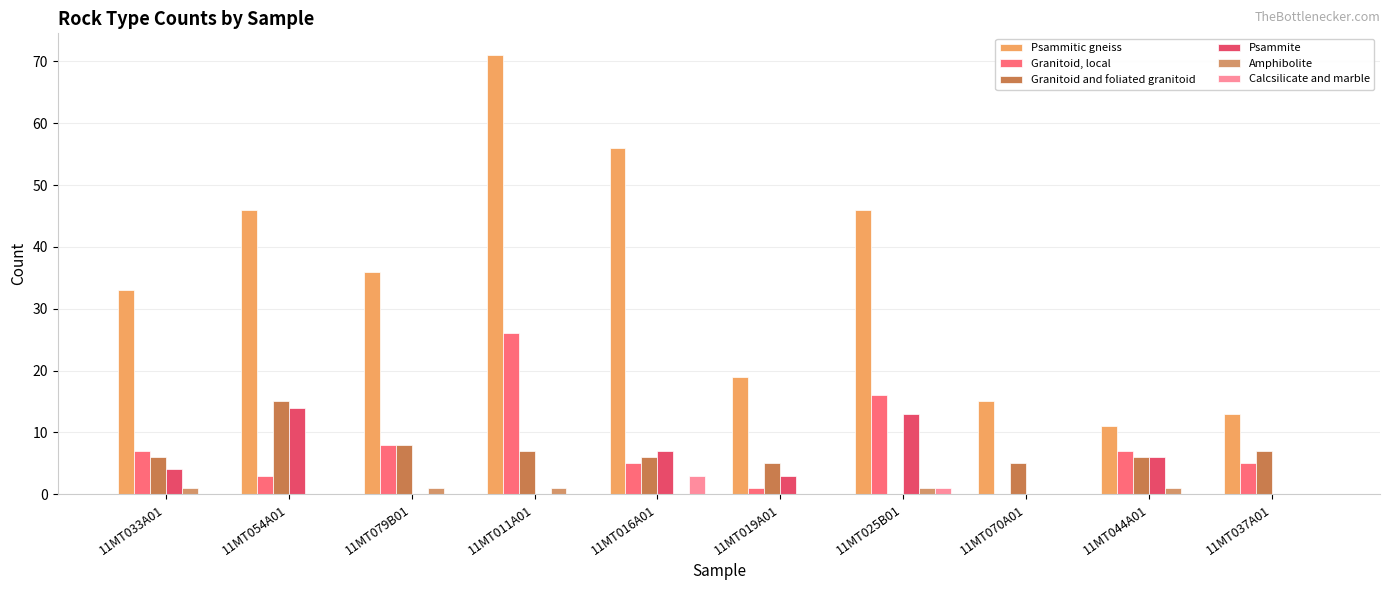

Reading right to left, list all the values displayed in this chart.

Psammitic gneiss: 13	11	15	46	19	56	71	36	46	33
Granitoid, local: 5	7	0	16	1	5	26	8	3	7
Granitoid and foliated granitoid: 7	6	5	0	5	6	7	8	15	6
Psammite: 0	6	0	13	3	7	0	0	14	4
Amphibolite: 0	1	0	1	0	0	1	1	0	1
Calcsilicate and marble: 0	0	0	1	0	3	0	0	0	0